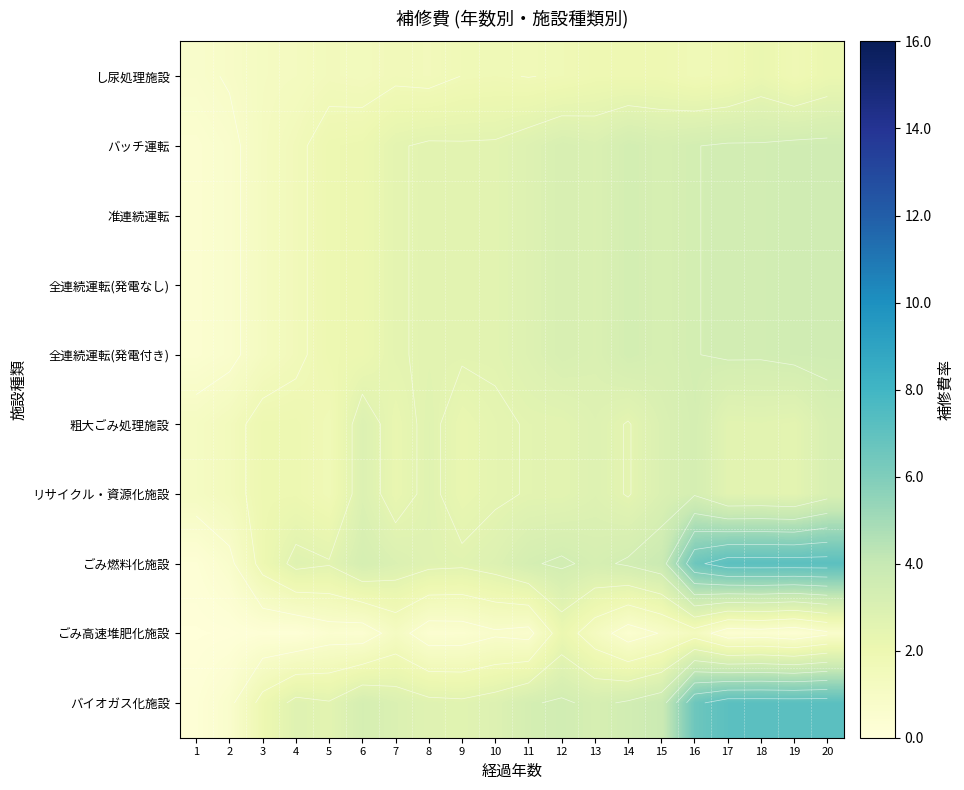

What is the spread (max minus min) of values at 16?

5.2